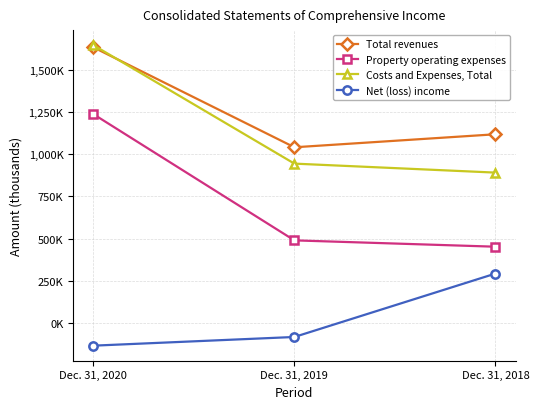

What are all the series names shown in the legend?

Total revenues, Property operating expenses, Costs and Expenses, Total, Net (loss) income